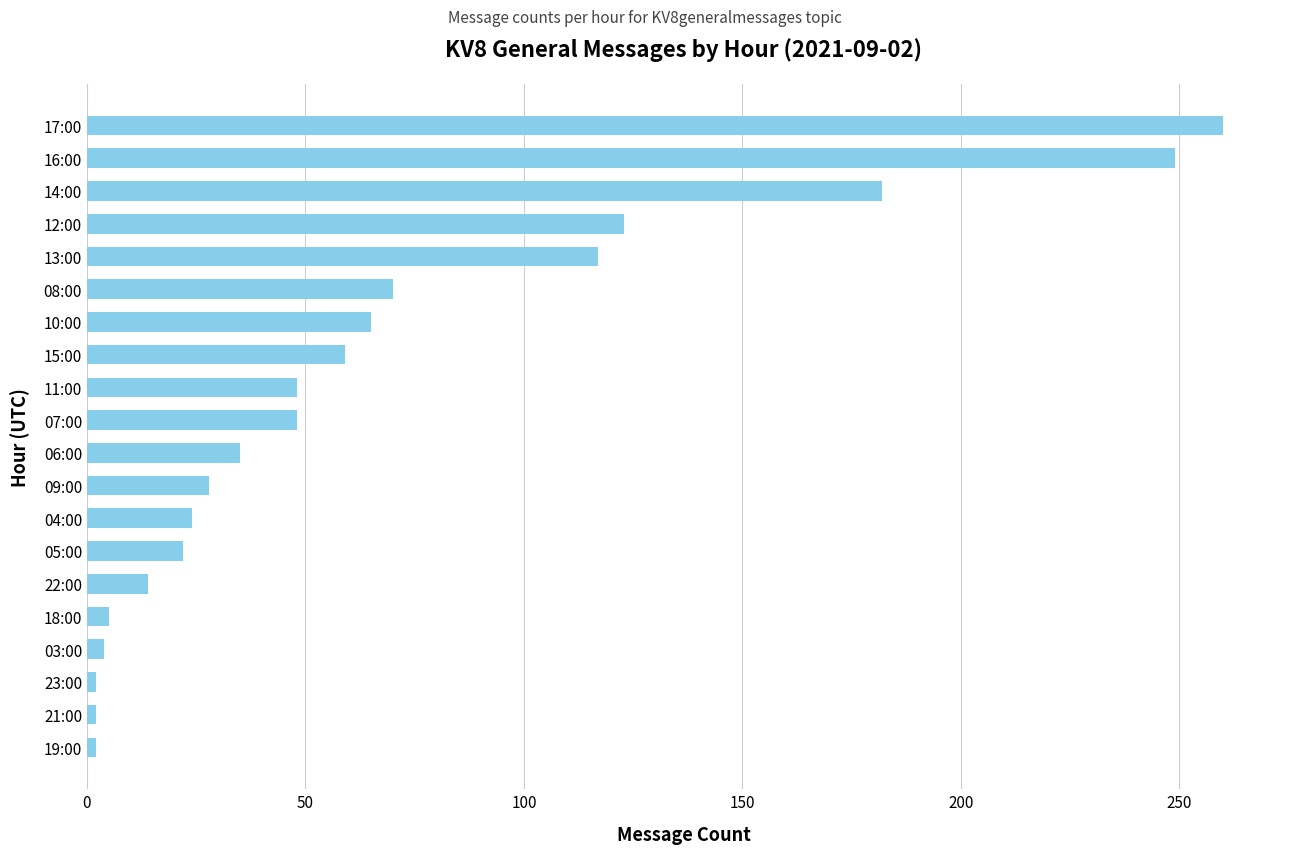

What is the difference between the maximum and minimum values?

258